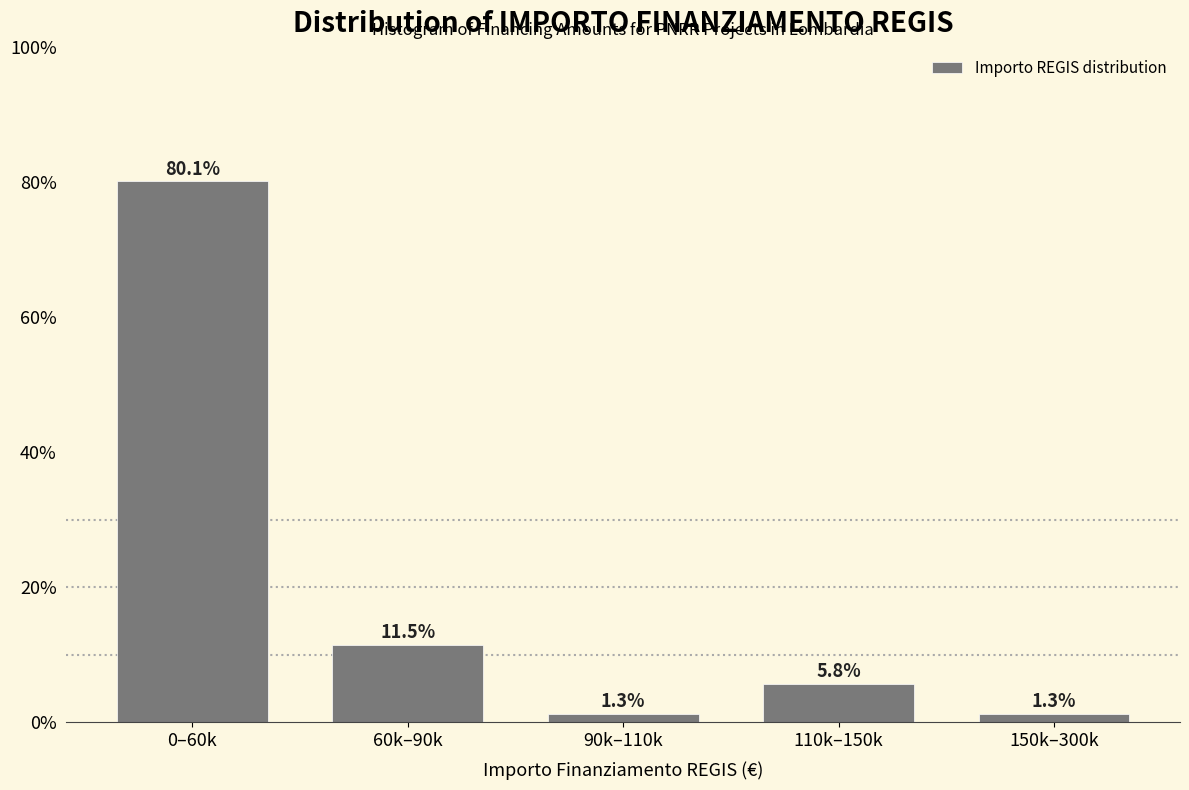

Reading left to right, list all the values displayed in this chart.

0–60k=80.1	60k–90k=11.5	90k–110k=1.3	110k–150k=5.8	150k–300k=1.3